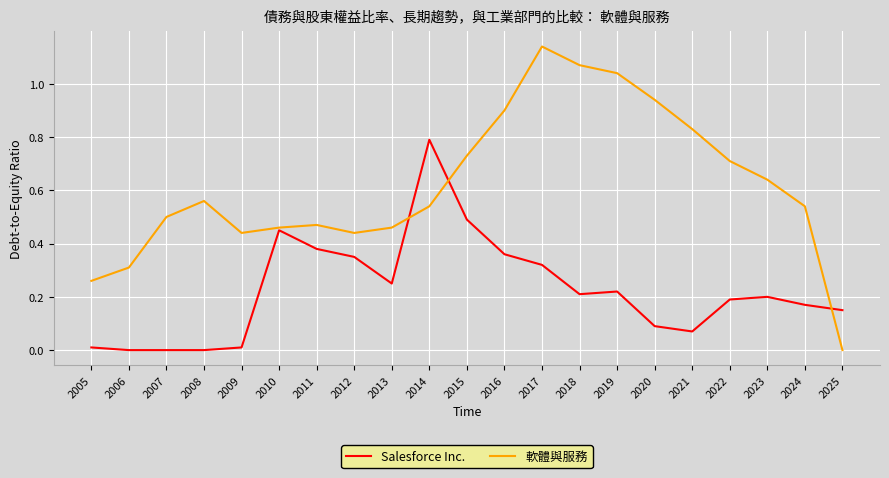

True or false: Salesforce Inc. has a value of 0.5 at 2017.

False